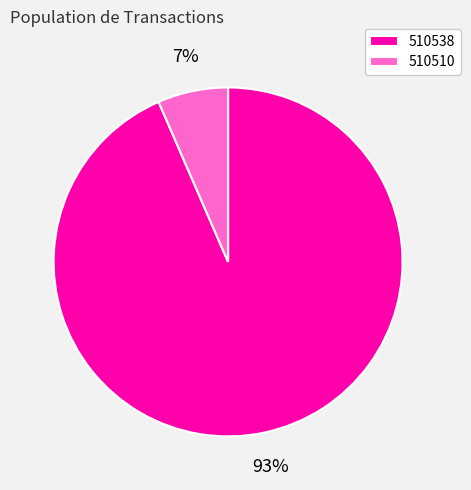

Count the number of slices in the pie.

2